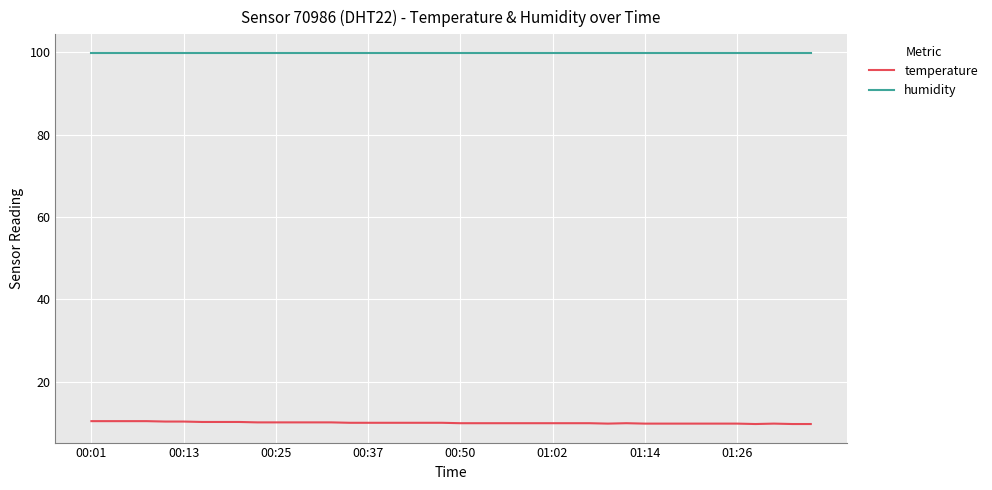

List the series in order of their overall mean, highest first.

humidity, temperature